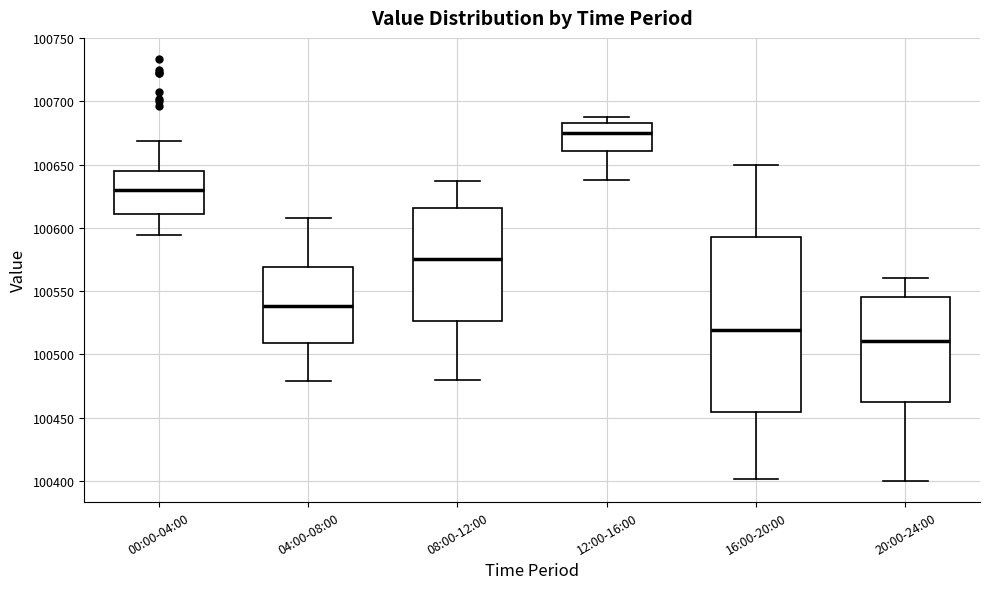

Reading left to right, transcribe this box plot: for each box, give where its median line is, the range the box spans, and where its two whiskers end, as read against the y-axis. The values are not printed on the chart, so give them approximately, as read against the axis.

00:00-04:00: median 100630, box 100610 to 100645, whiskers 100595 to 100670
04:00-08:00: median 100540, box 100510 to 100570, whiskers 100480 to 100610
08:00-12:00: median 100575, box 100525 to 100615, whiskers 100480 to 100635
12:00-16:00: median 100675, box 100660 to 100685, whiskers 100640 to 100685 (just above the box's upper edge)
16:00-20:00: median 100520, box 100455 to 100595, whiskers 100400 to 100650
20:00-24:00: median 100510, box 100460 to 100545, whiskers 100400 to 100560